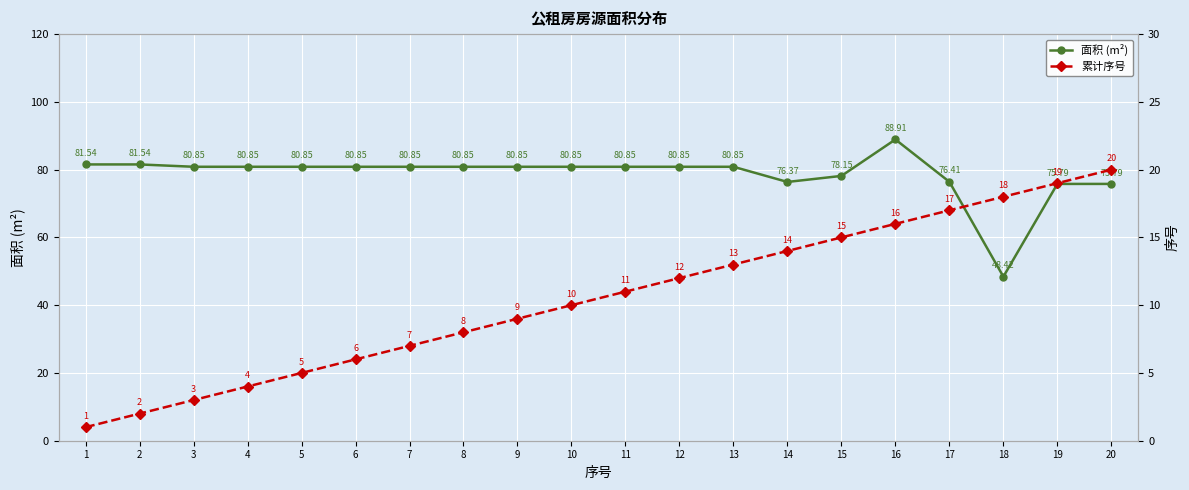

Rank the categories by 累计序号 value from lowest to highest.

1, 2, 3, 4, 5, 6, 7, 8, 9, 10, 11, 12, 13, 14, 15, 16, 17, 18, 19, 20